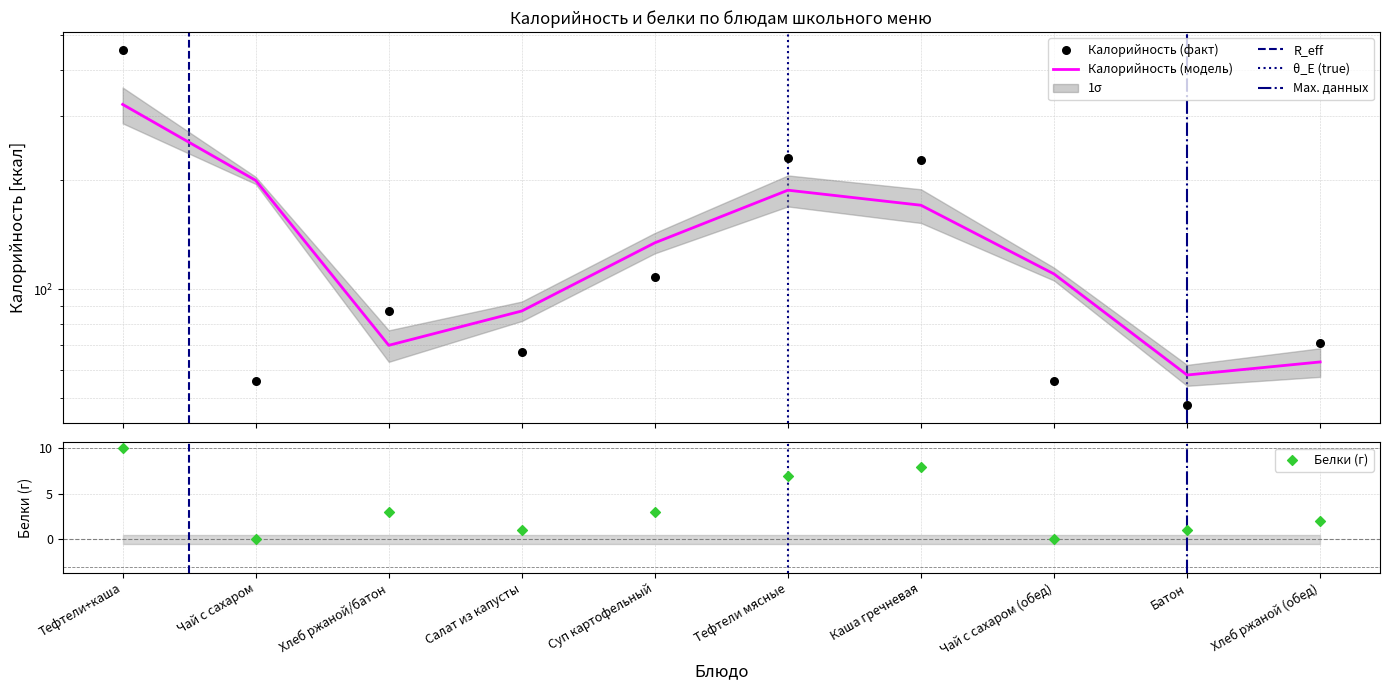

At which category is the sum across all series the highest?

Тефтели+каша